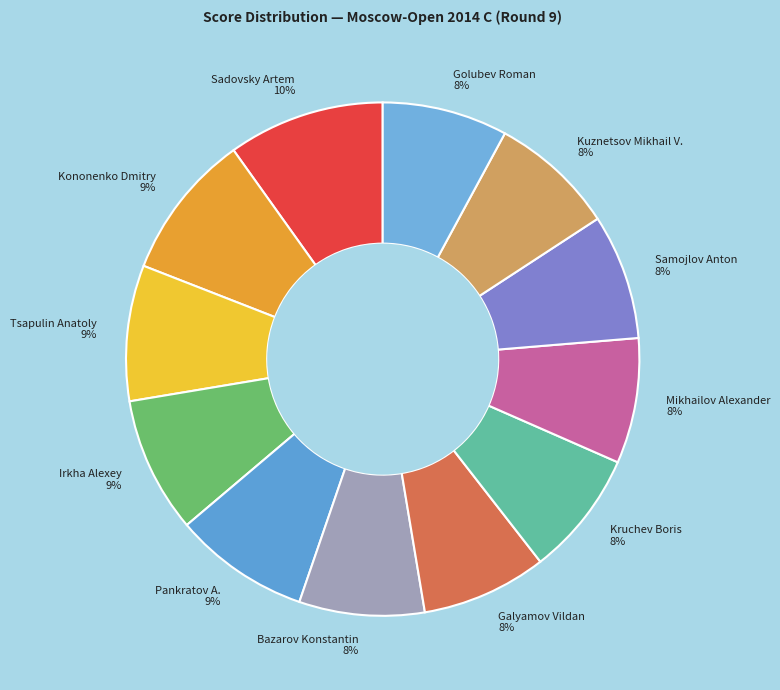

Count the number of slices in the pie.

12